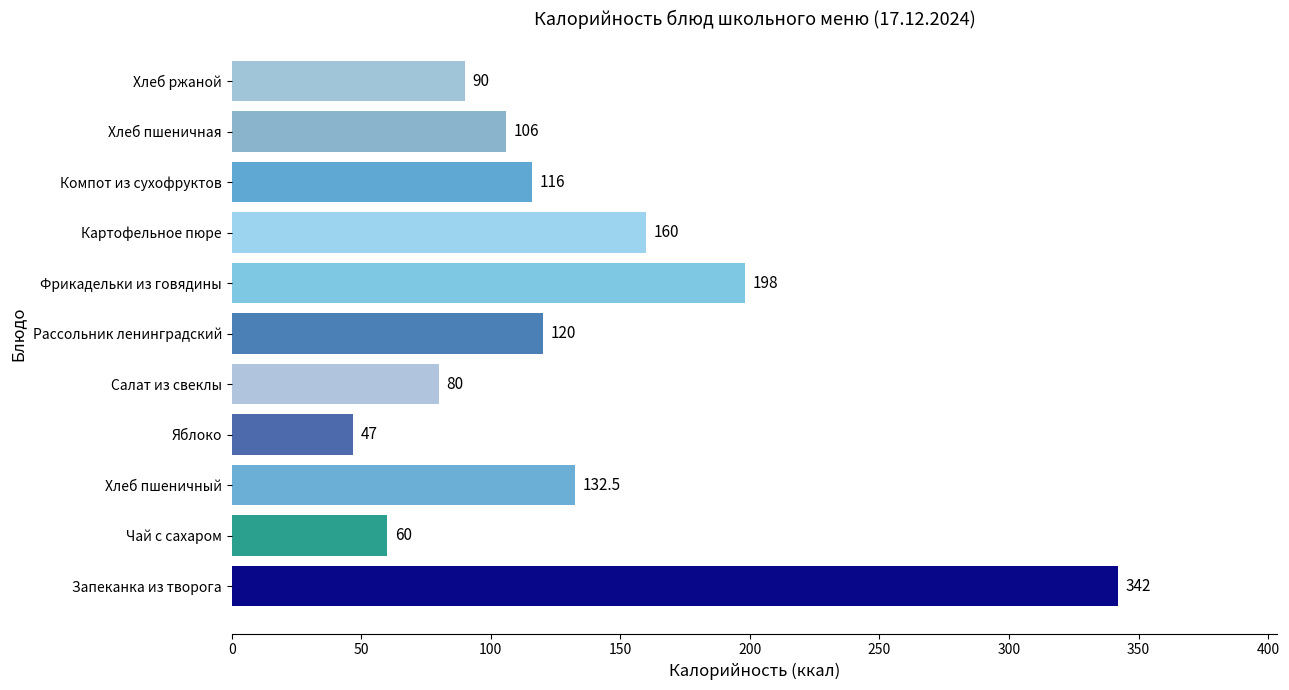

The chart shows a value of 132.5 at Хлеб пшеничный. True or false?

True